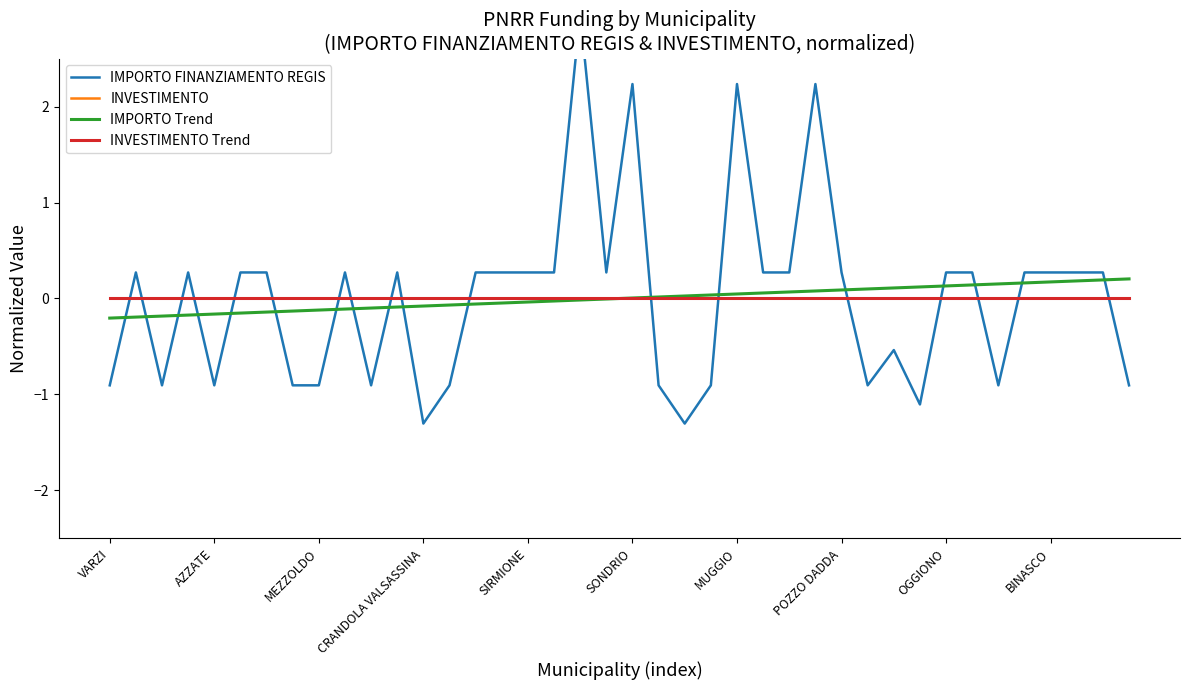

What is the total value across all series at 15?

0.2